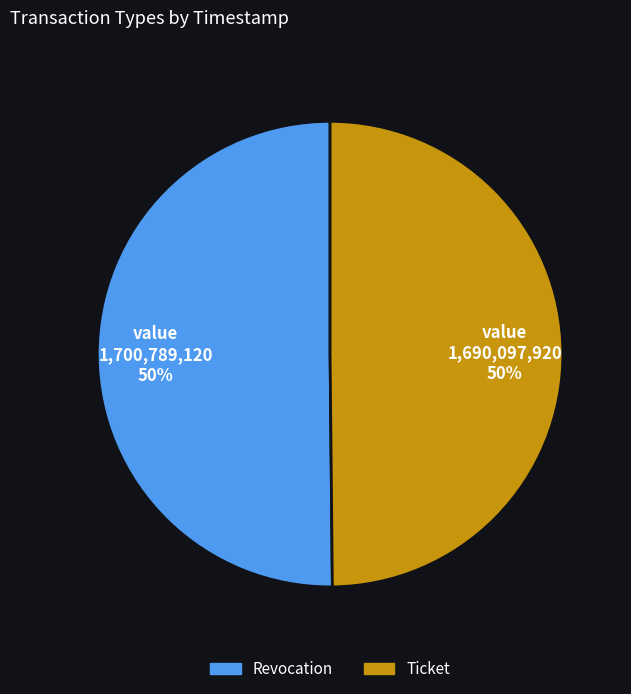

The Ticket slice represents 40% of the pie. True or false?

False